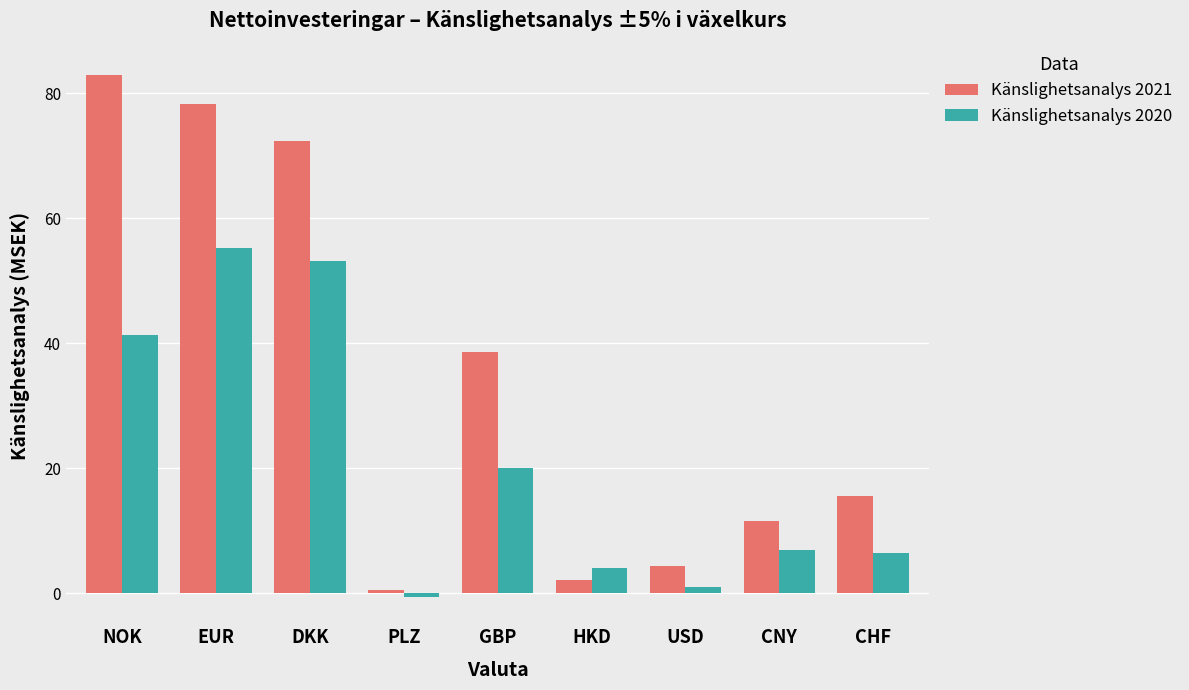

Is it true that Känslighetsanalys 2021 equals 15.6 at CHF?

True